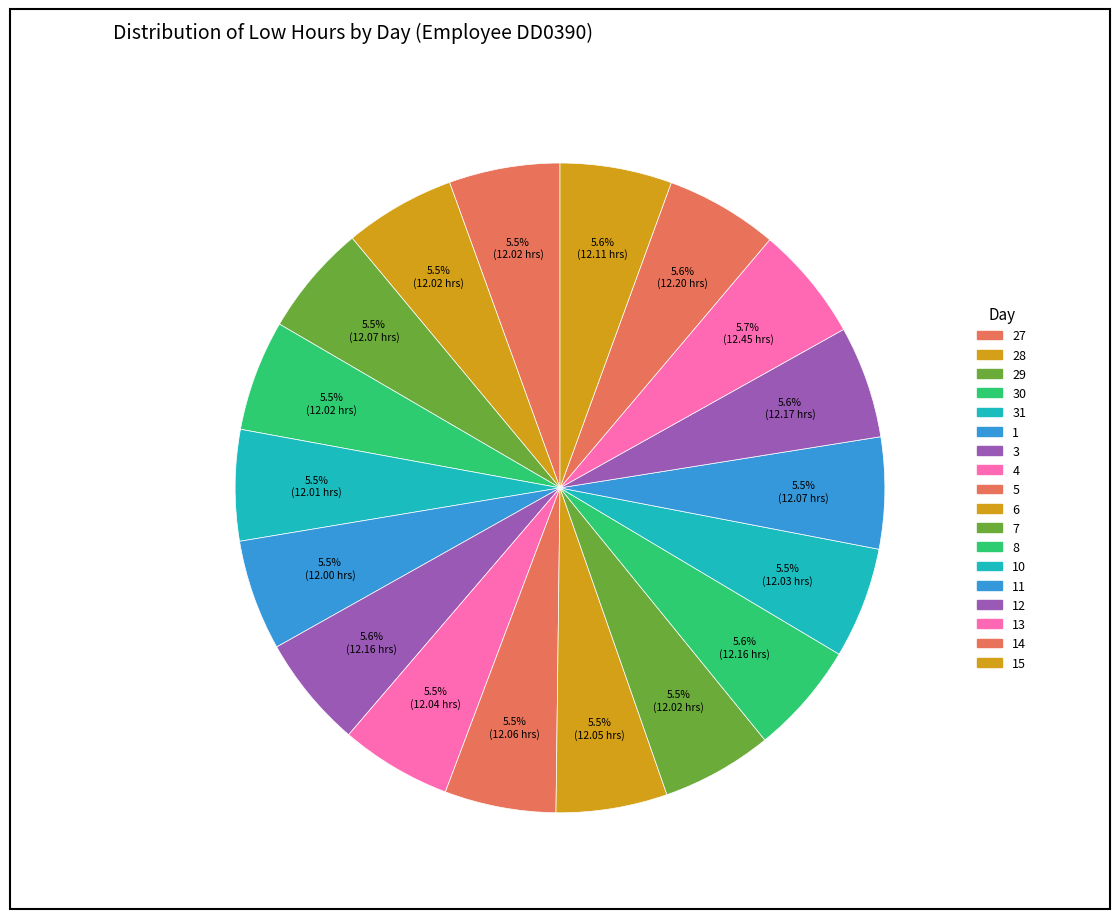

Is there any slice that represents more than half of the pie?

No